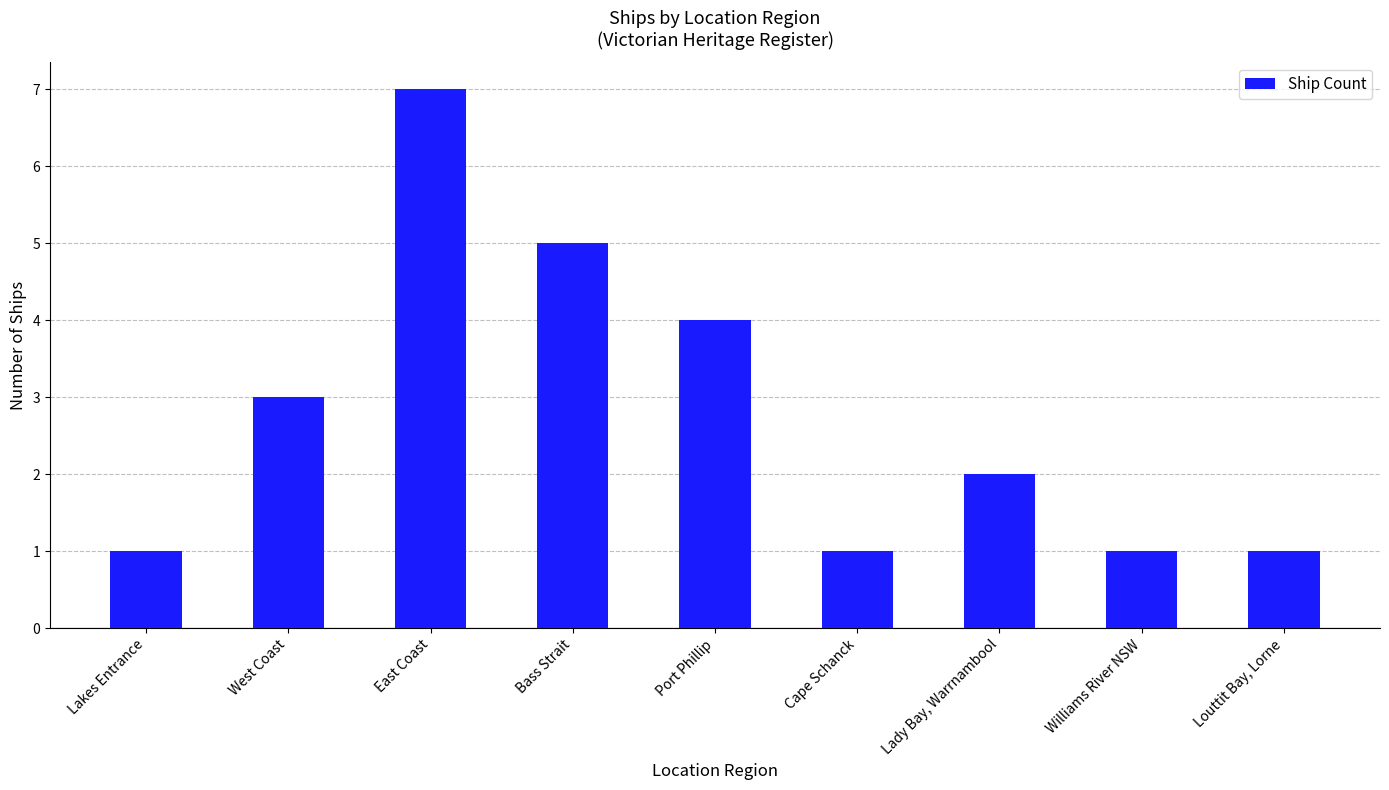

What is the value of the 3rd bar from the left?

7